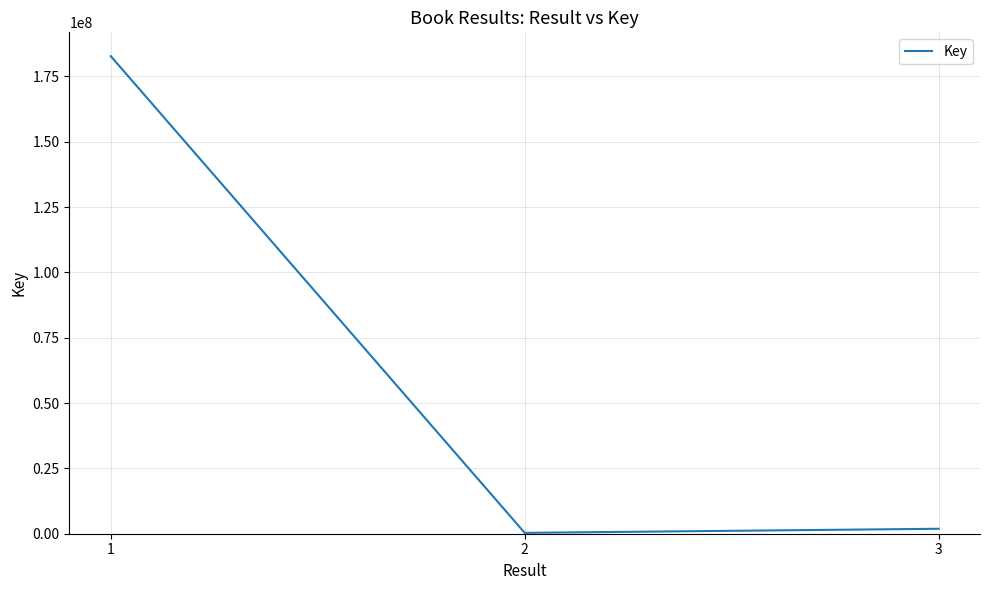

Which category has the highest value across all series?

1